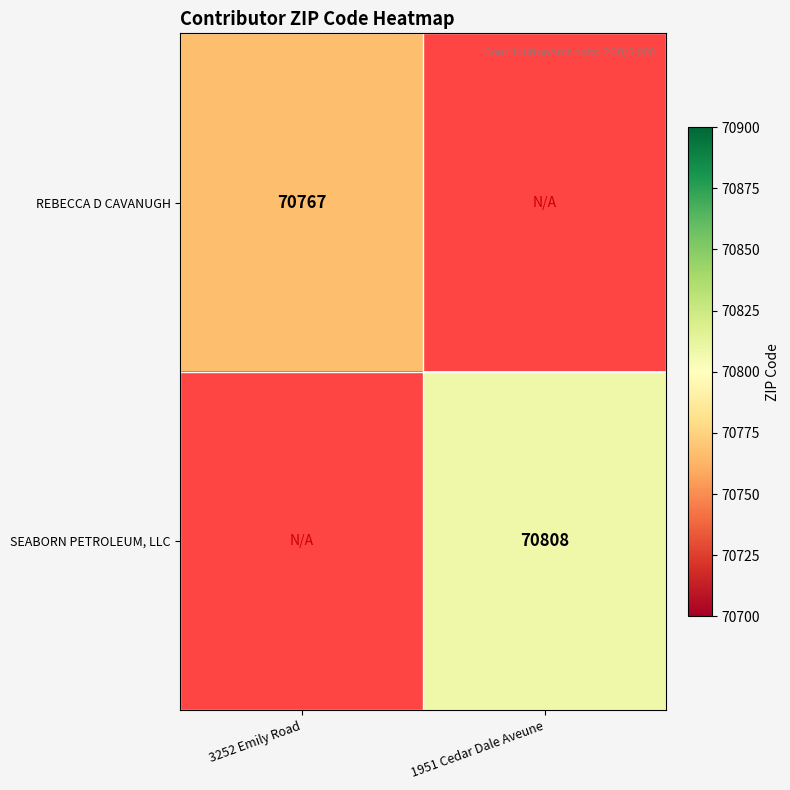

The SEABORN PETROLEUM, LLC series shows 96771 at 1951 Cedar Dale Aveune. True or false?

False